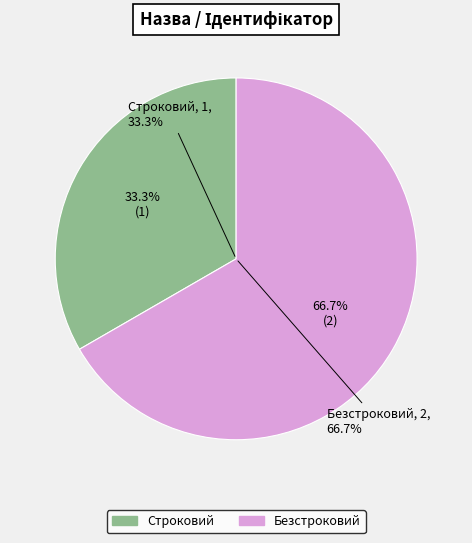

Count the number of slices in the pie.

2